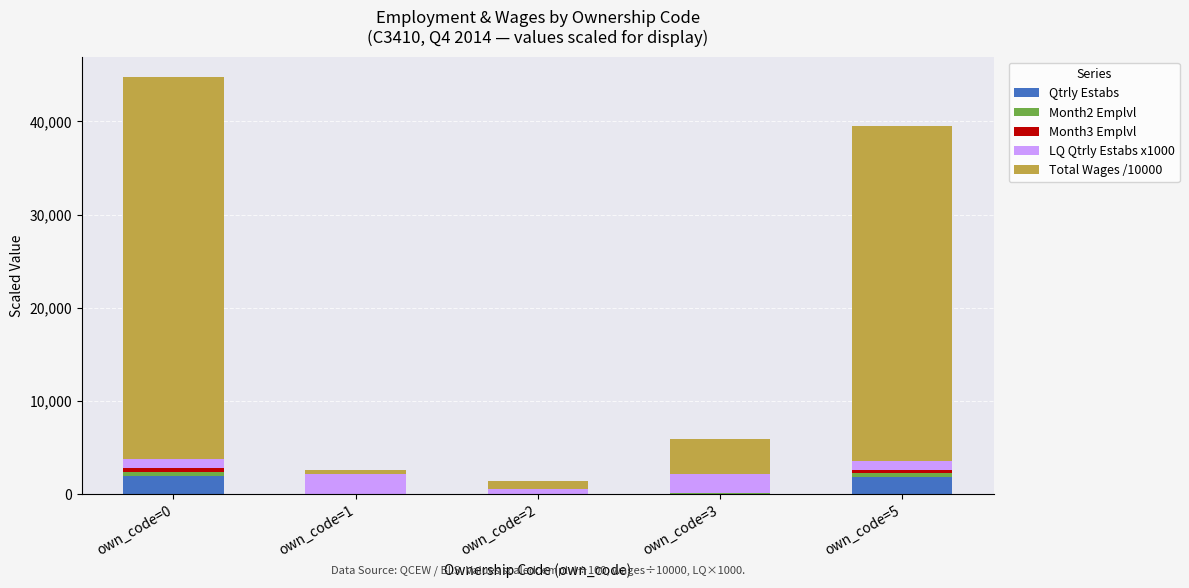

At which category is the sum across all series the highest?

own_code=0